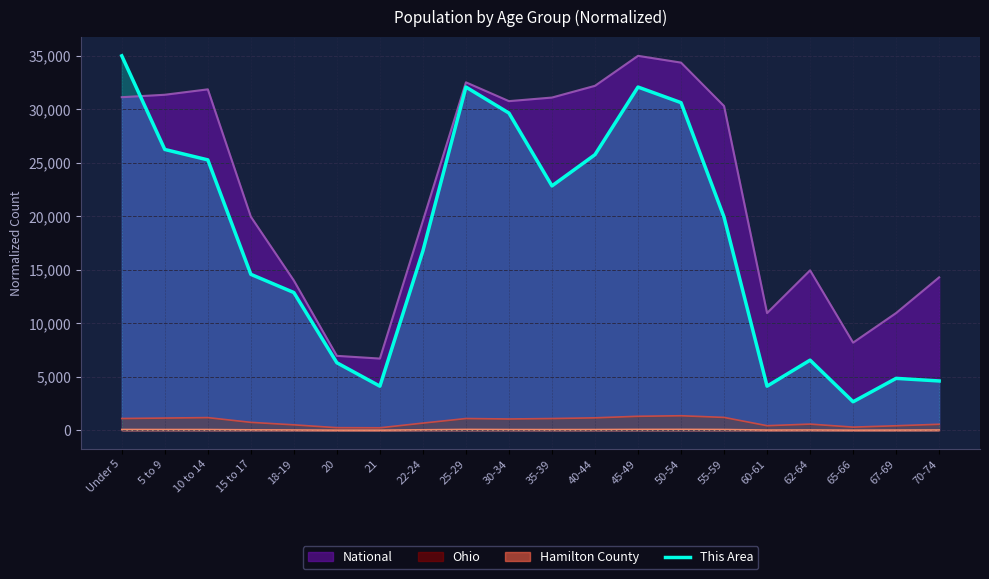

Which series has the largest total across all categories?

National